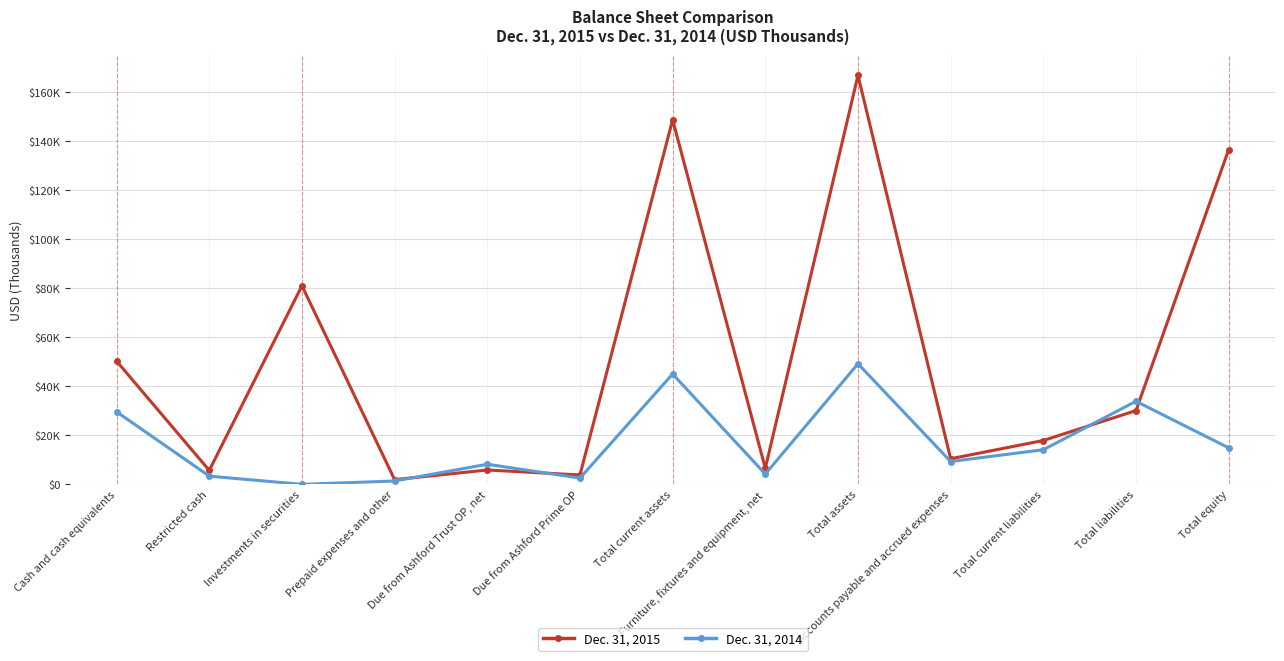

List the series in order of their overall mean, lowest first.

Dec. 31, 2014, Dec. 31, 2015